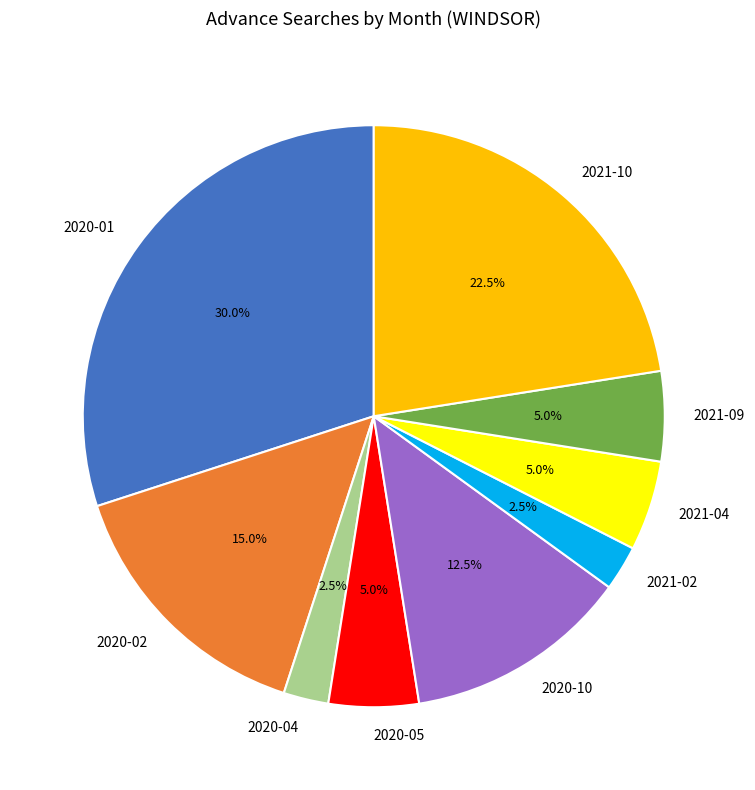

Does 2021-09 represent more than half of the total?

No